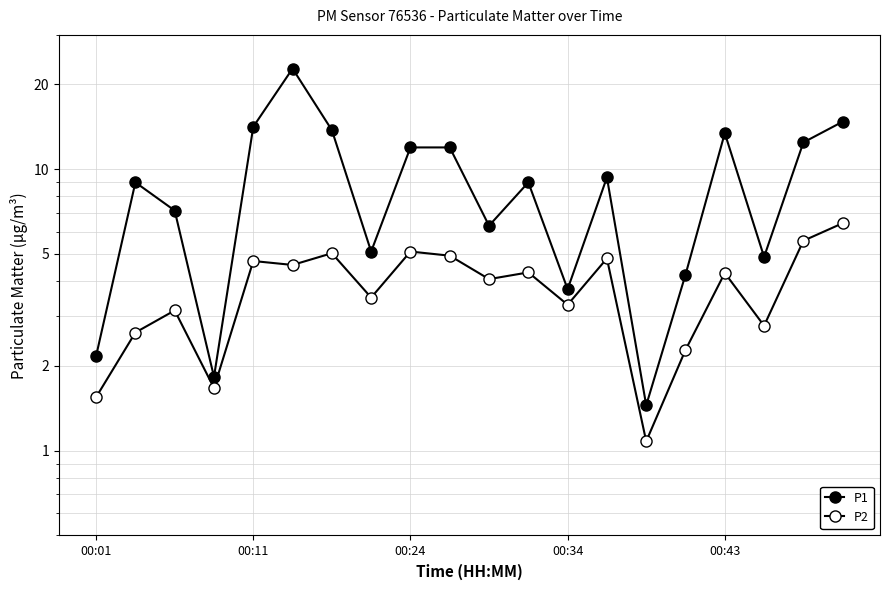

What is the maximum value for P2?

6.4